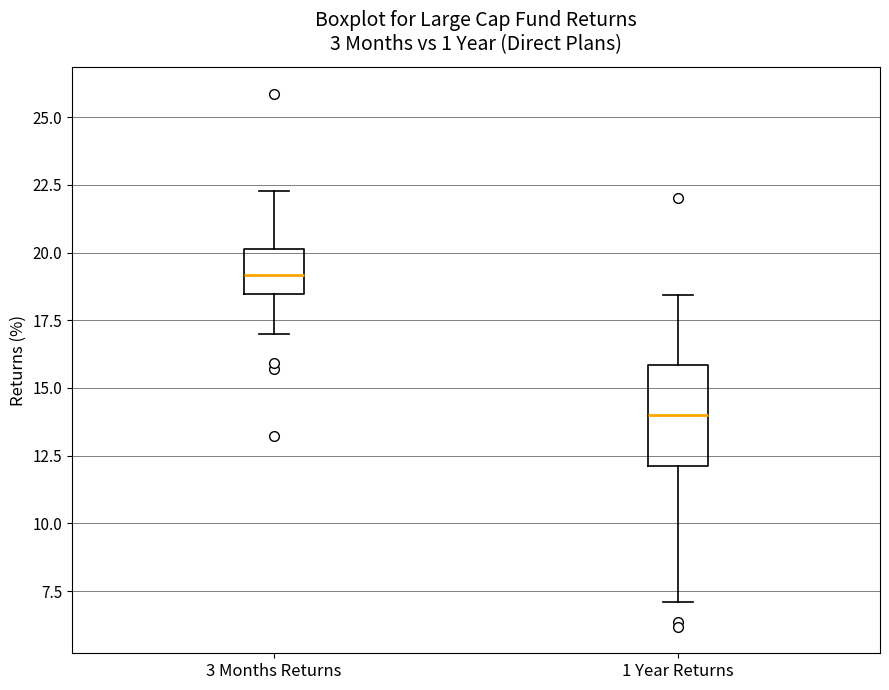

Where does the upper whisker of the box for 3 Months Returns end on the y-axis? The values are not printed on the chart, so give them approximately, as read against the axis.

22.5